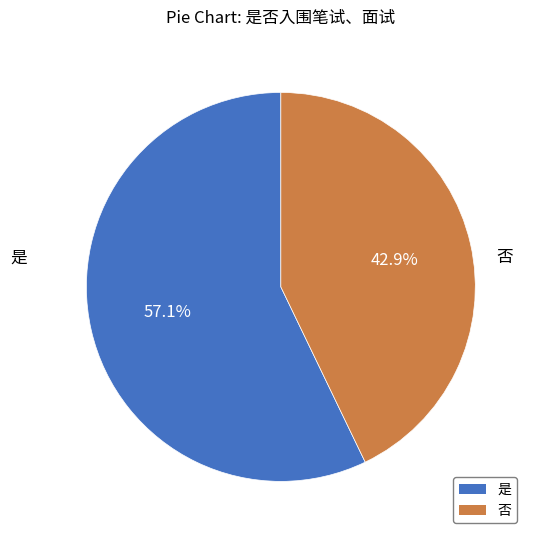

True or false: 是 accounts for 70% of the total.

False